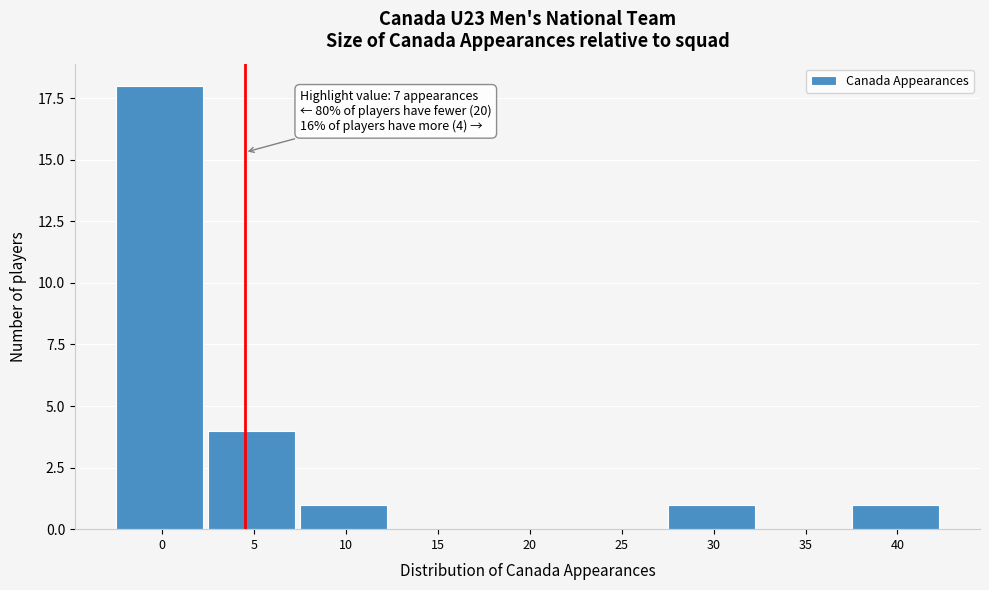

Reading left to right, extract all data points from this chart.

0=18	5=4	10=1	15=0	20=0	25=0	30=1	35=0	40=1